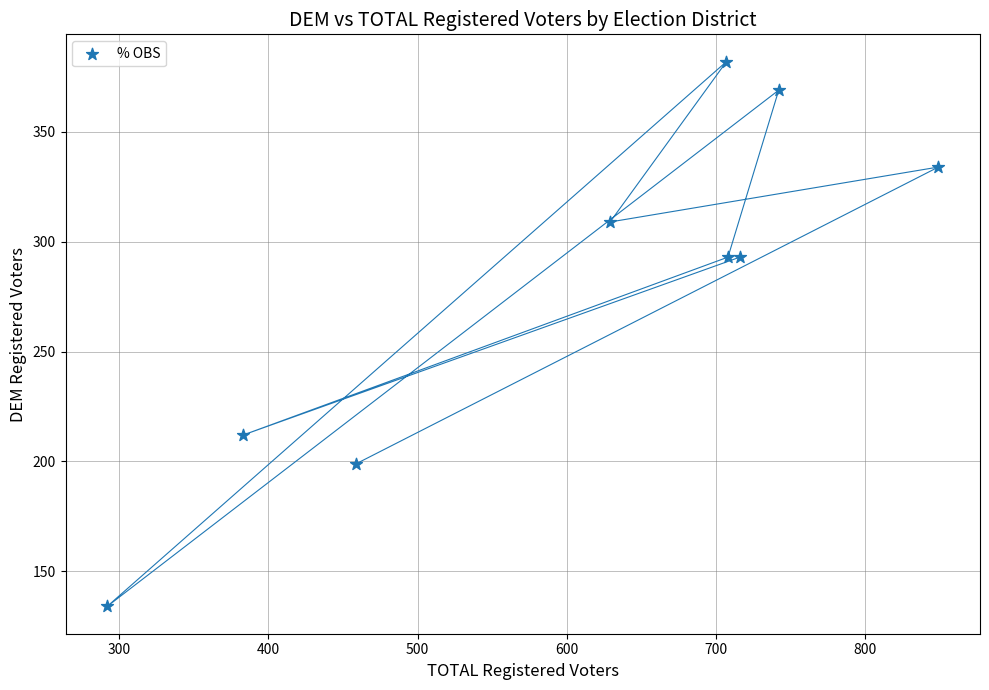

What is the range of Y values (max minus min)?

248